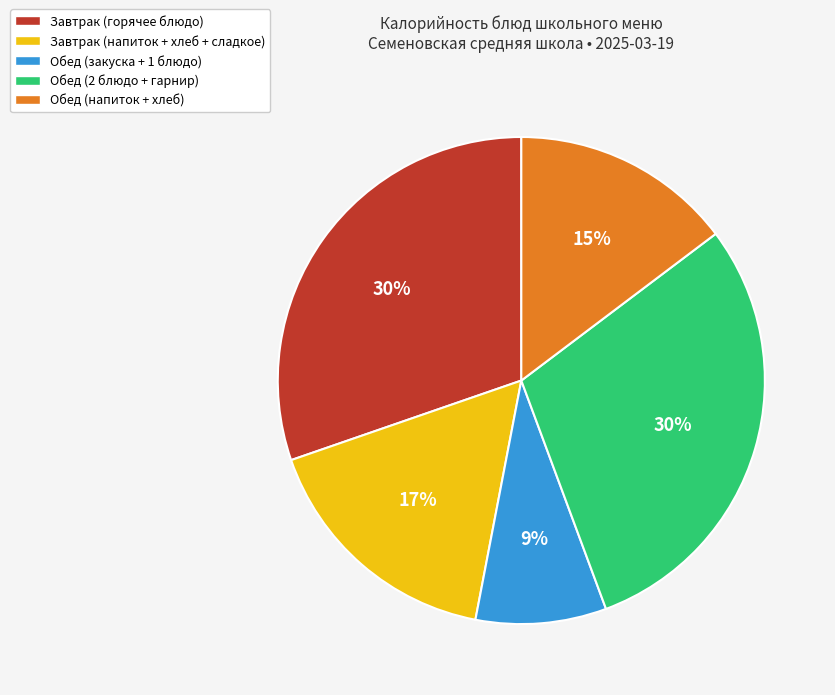

To the nearest percent, what percentage of the pie is Завтрак (напиток + хлеб + сладкое)?

17%